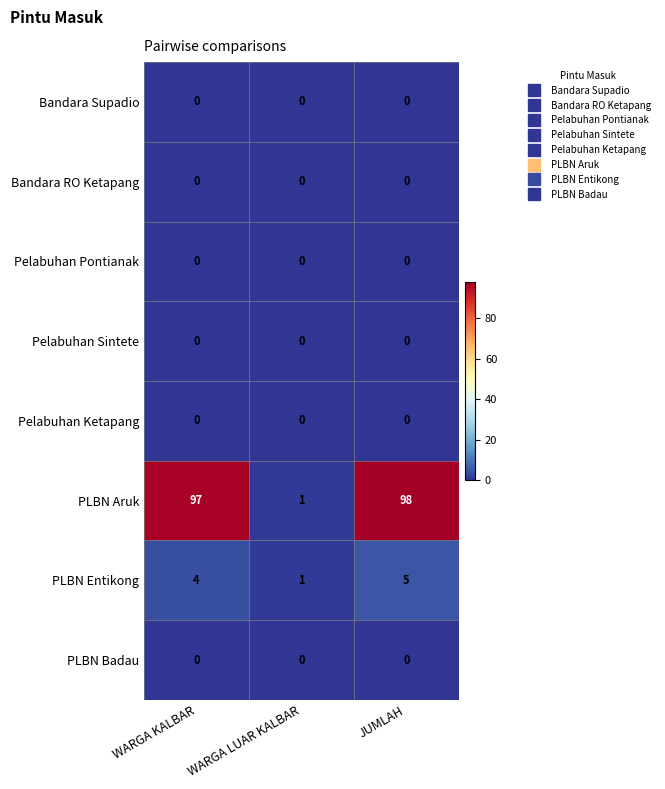

What is the greatest value displayed?

98